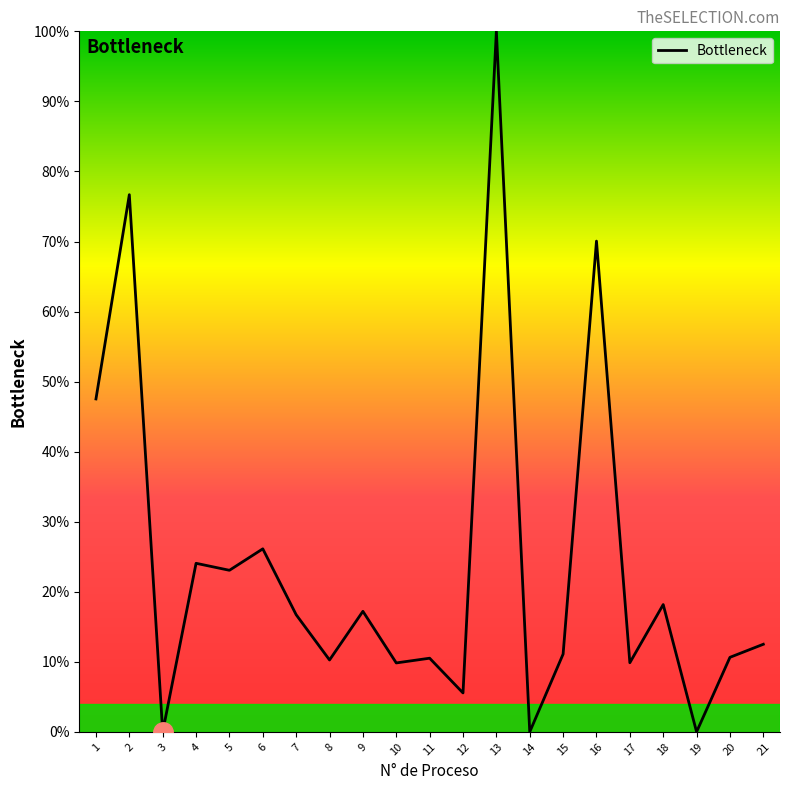

What is the change in value from 6 to 13?

+73.9